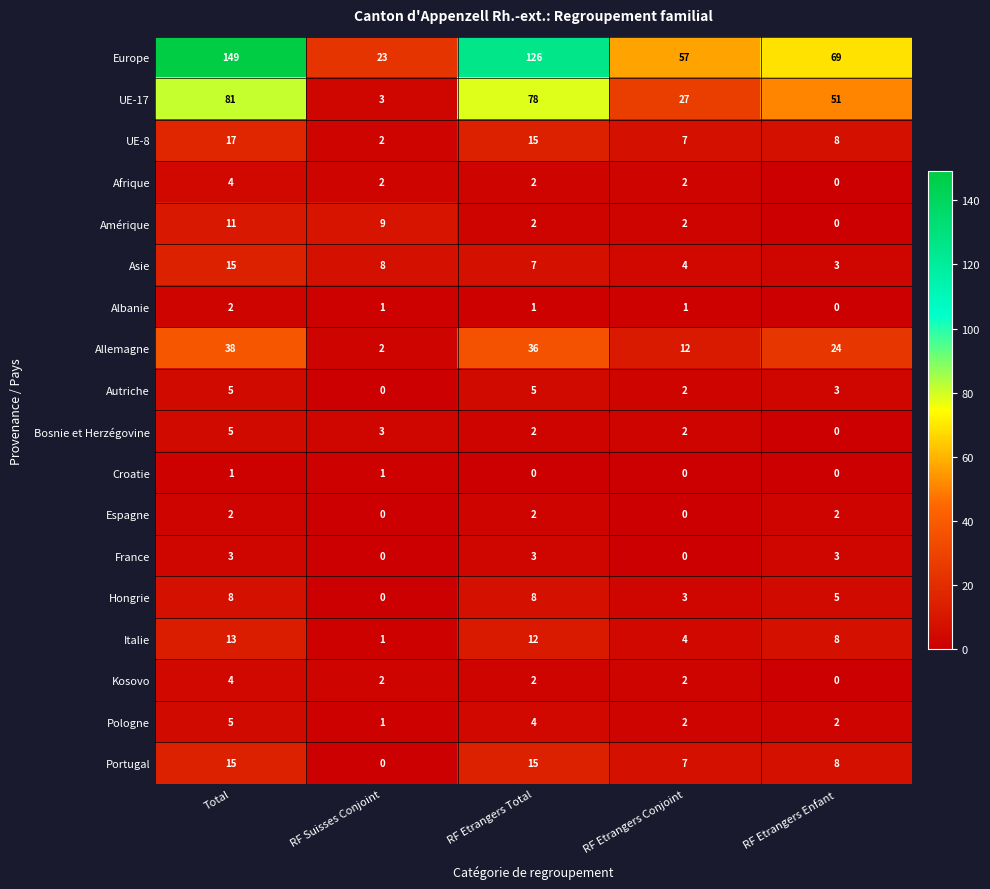

Is it true that France equals -1 at RF Suisses Conjoint?

False